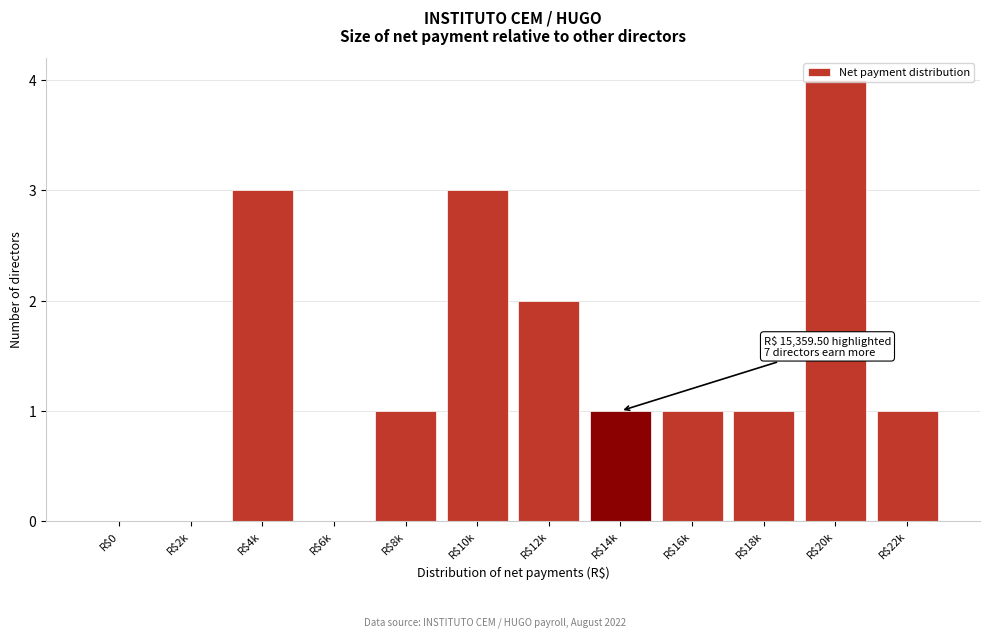

What is the approximate value at R$20k?

4